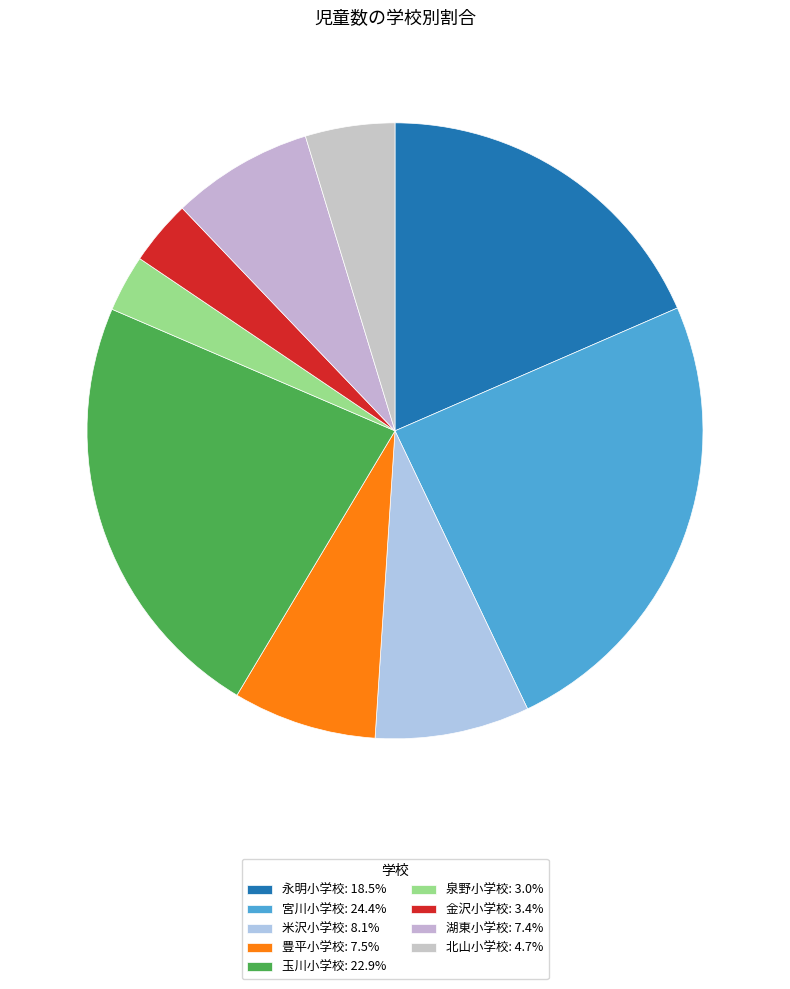

How many segments does this pie chart have?

9